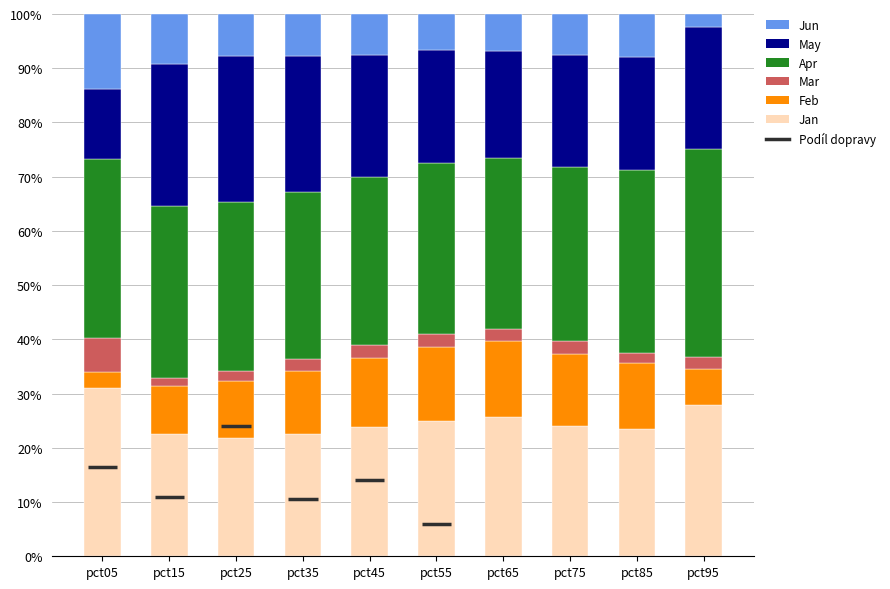

What is the minimum value for Jan?

21.9